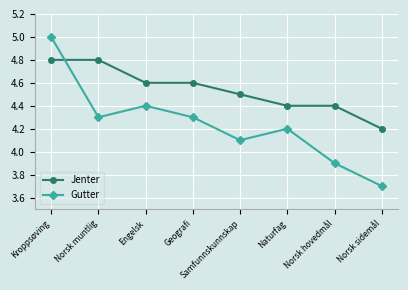

What is the difference between the Jenter values at Naturfag and Geografi?

0.2